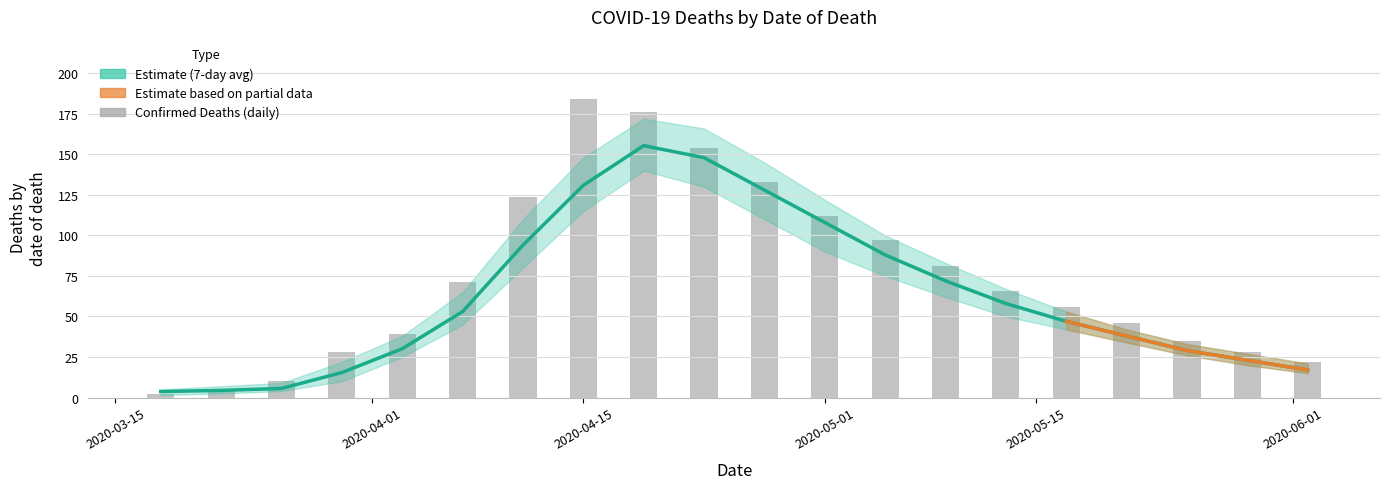

The value of 7-day confirmed death average at 2020-06-01 is 17.0. True or false?

True